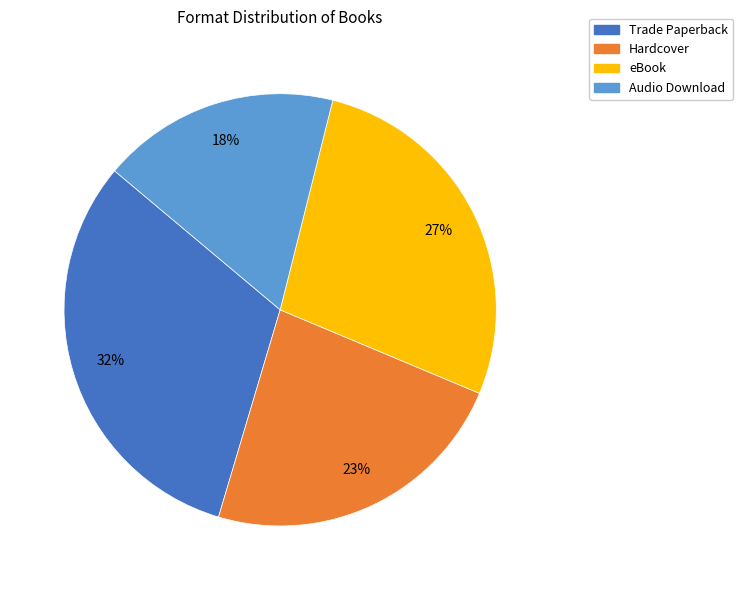

What is the ratio of the value at Trade Paperback to the value at Audio Download?

1.8